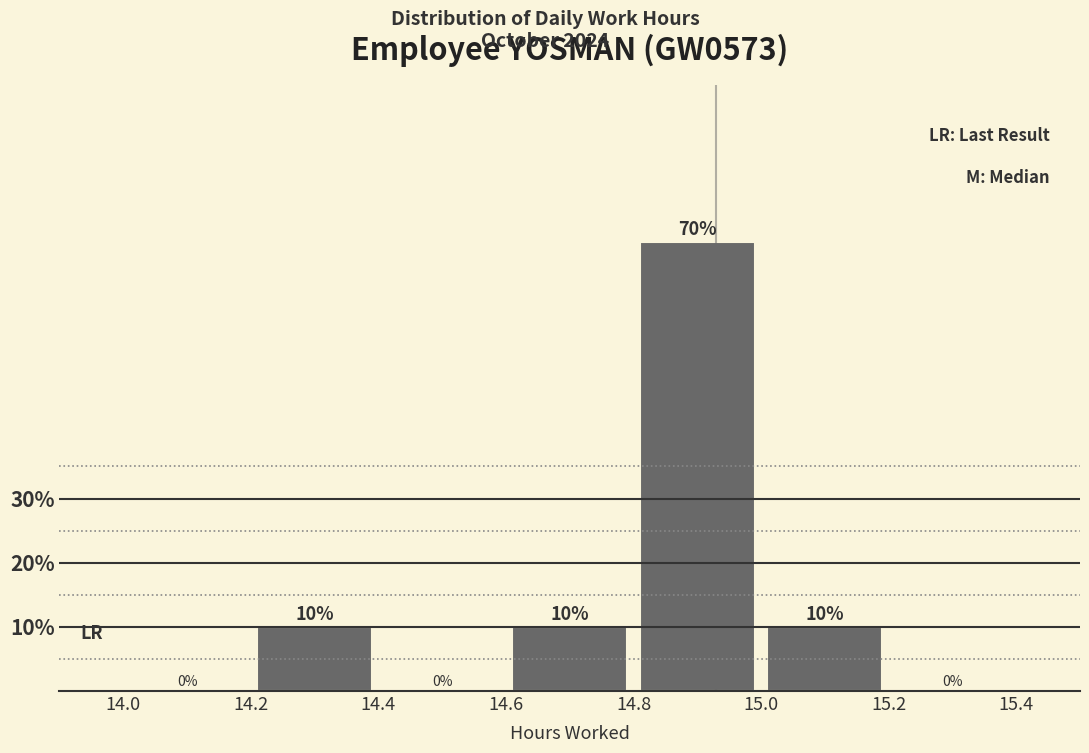

Reading left to right, list every bar in this chart as the range it spans on the x-axis followed by its height.

14.0 to 14.2: 0
14.2 to 14.4: 10
14.4 to 14.6: 0
14.6 to 14.8: 10
14.8 to 15.0: 70
15.0 to 15.2: 10
15.2 to 15.4: 0